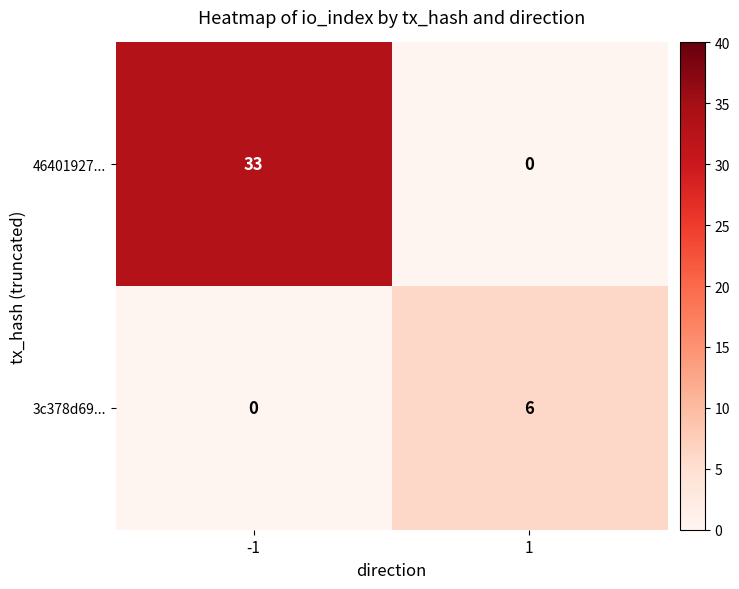

What is the average value of the 3c378d69... series?

3